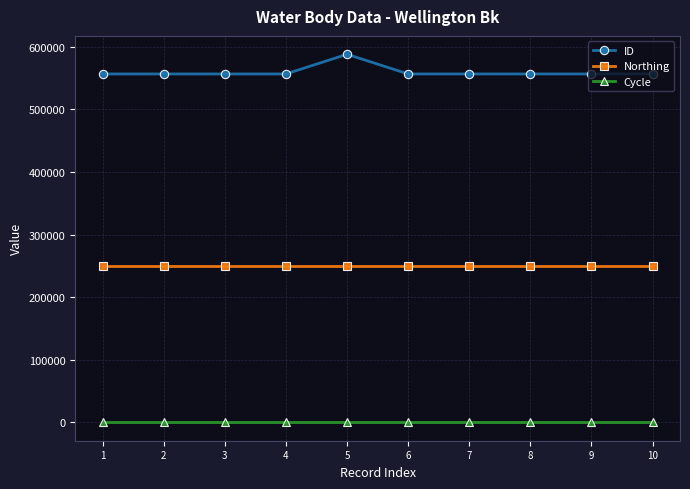

How many lines are shown in the chart?

3